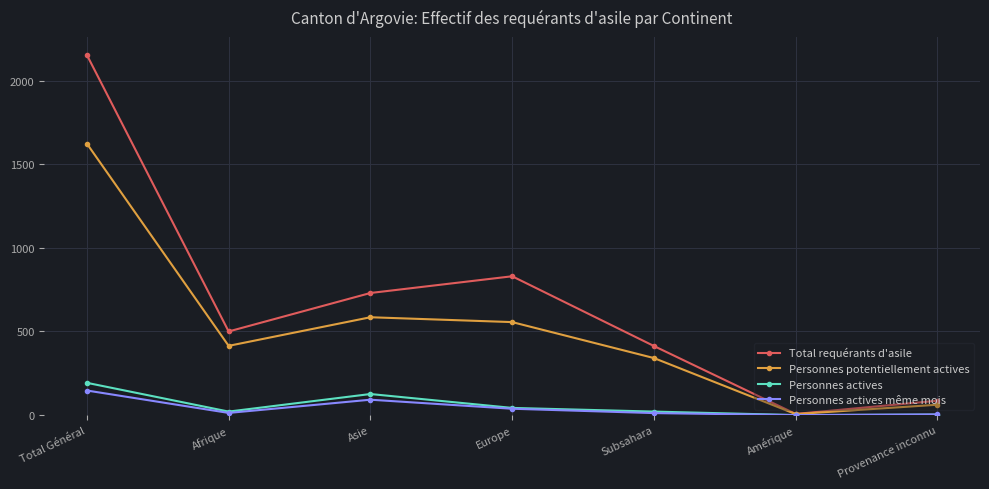

Between Europe and Amérique, which series saw the biggest shift?

Total requérants d'asile